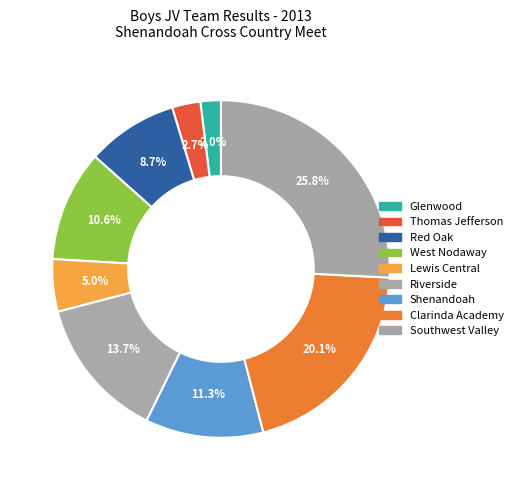

To the nearest percent, what is the difference between the largest and smallest slice percentages?

24%